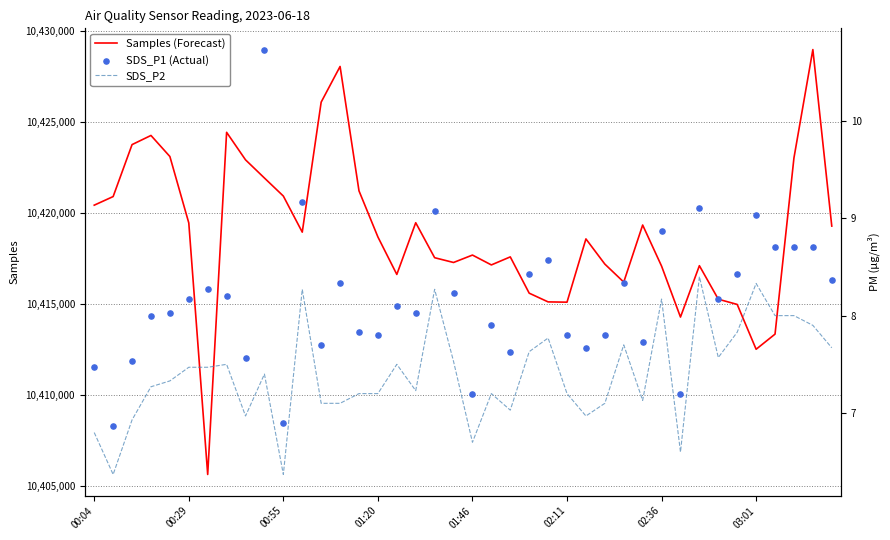

Which series has the largest Y range (max minus min)?

Samples (Forecast)